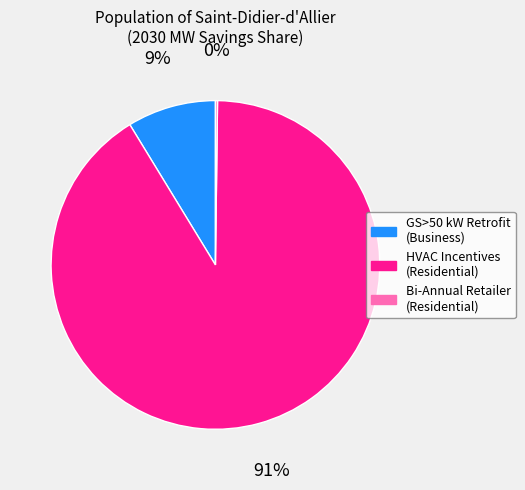

Does any single category account for the majority?

Yes